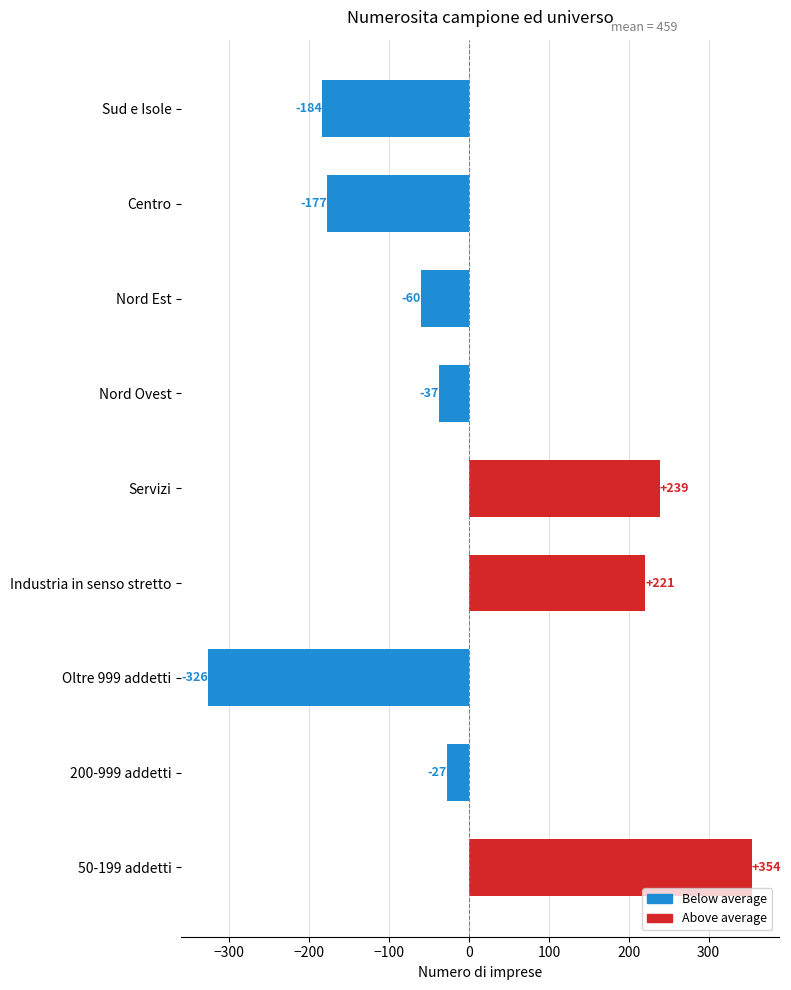

Rank the categories by value from lowest to highest.

Oltre 999 addetti, Sud e Isole, Centro, Nord Est, Nord Ovest, 200-999 addetti, Industria in senso stretto, Servizi, 50-199 addetti